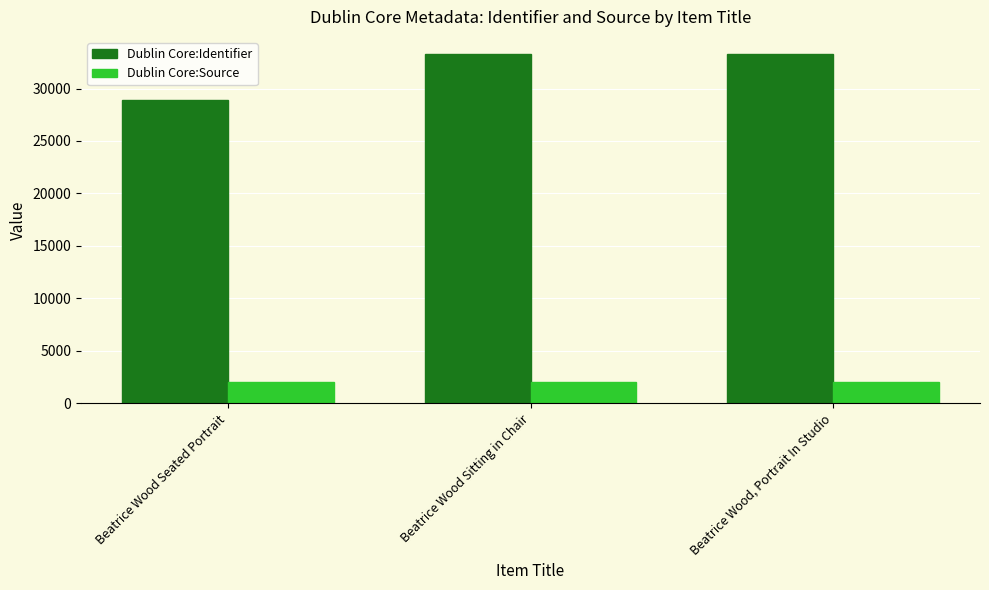

What position from the left is Beatrice Wood Sitting in Chair?

2